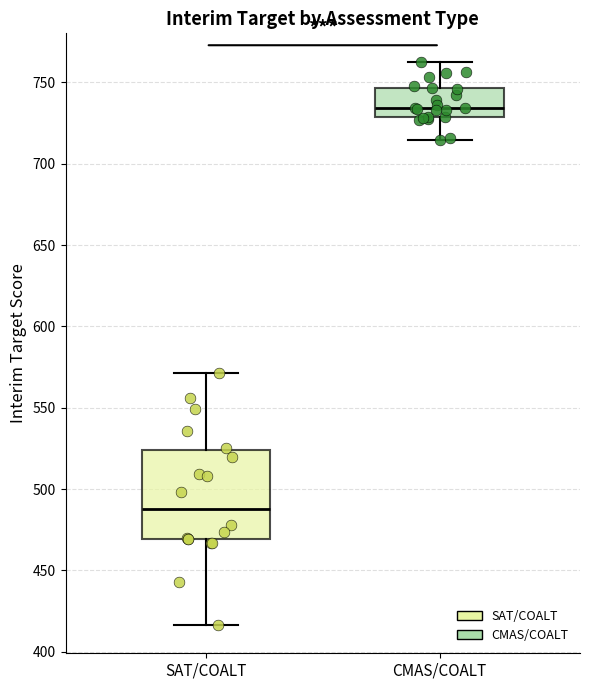

Comparing the boxes themselves (not the whiskers), which one is the tallest?

SAT/COALT